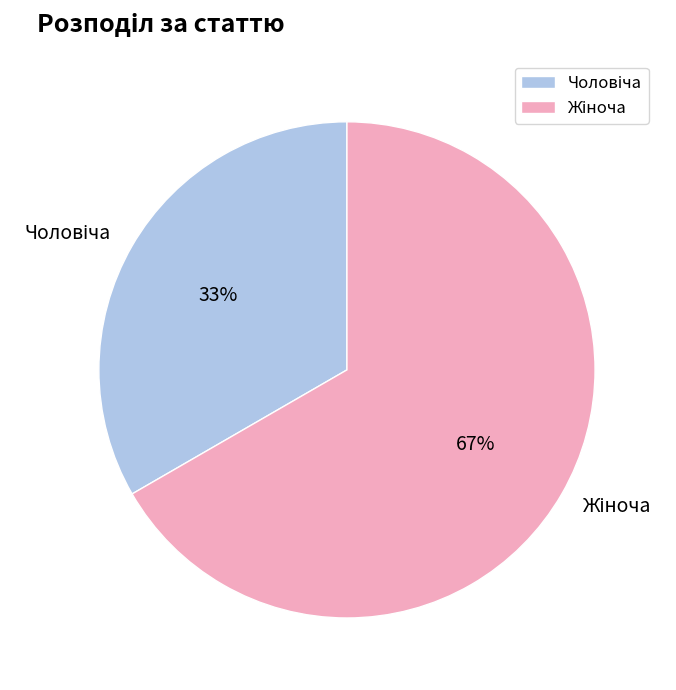

Is there a majority slice in this chart?

Yes